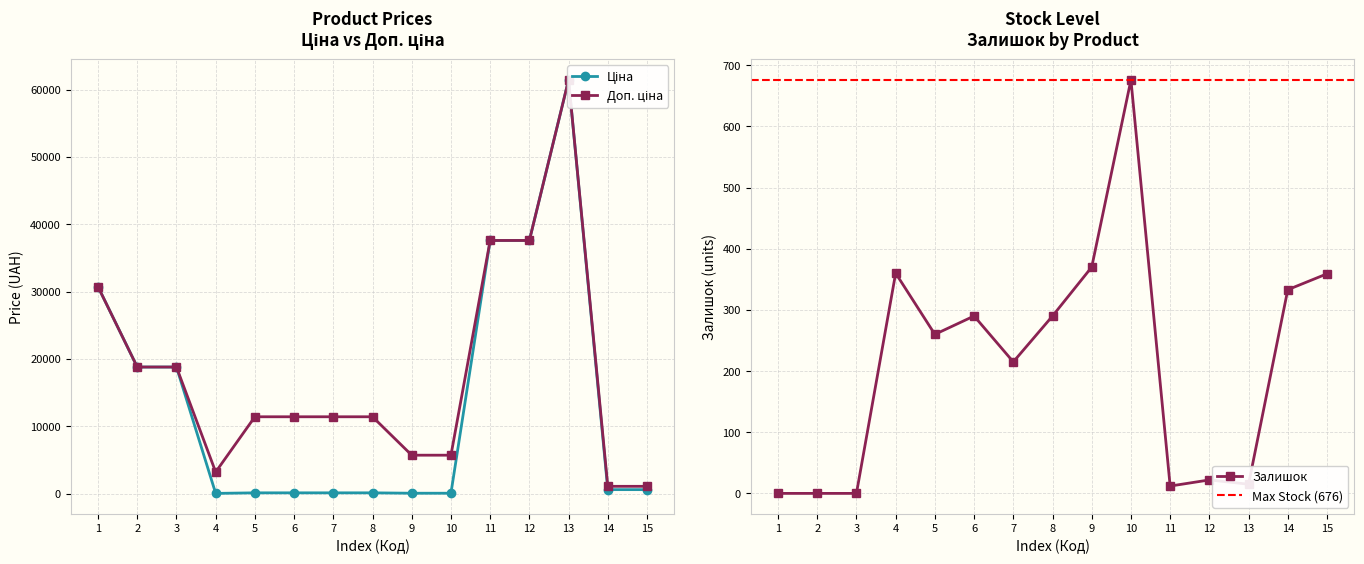

How many lines are shown in the chart?

3